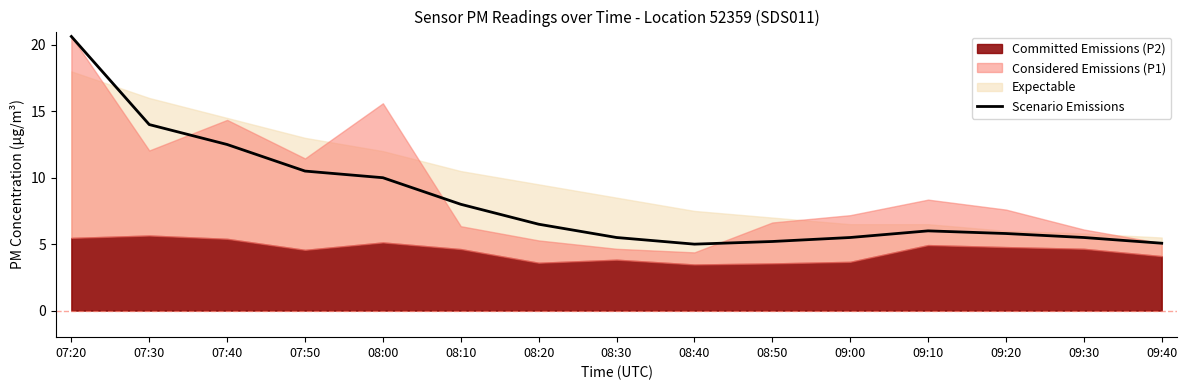

Reading left to right, list all the values displayed in this chart.

07:20=20.6	07:30=14.0	07:40=12.5	07:50=10.5	08:00=10.0	08:10=8.0	08:20=6.5	08:30=5.5	08:40=5.0	08:50=5.2	09:00=5.5	09:10=6.0	09:20=5.8	09:30=5.5	09:40=5.1